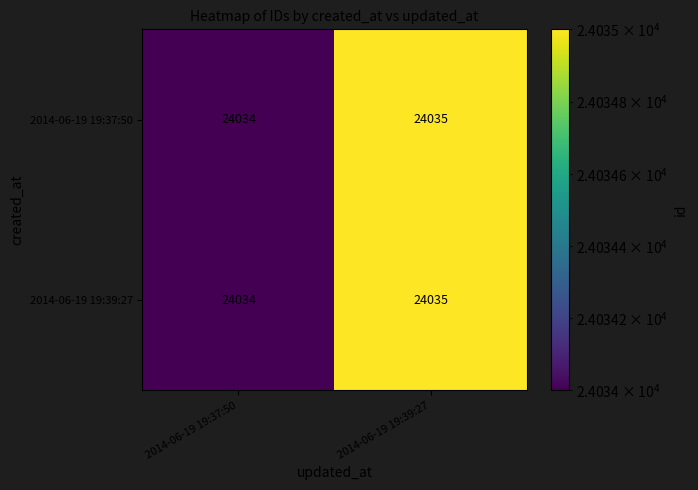

At which category does the chart reach its peak across all series?

2014-06-19 19:39:27